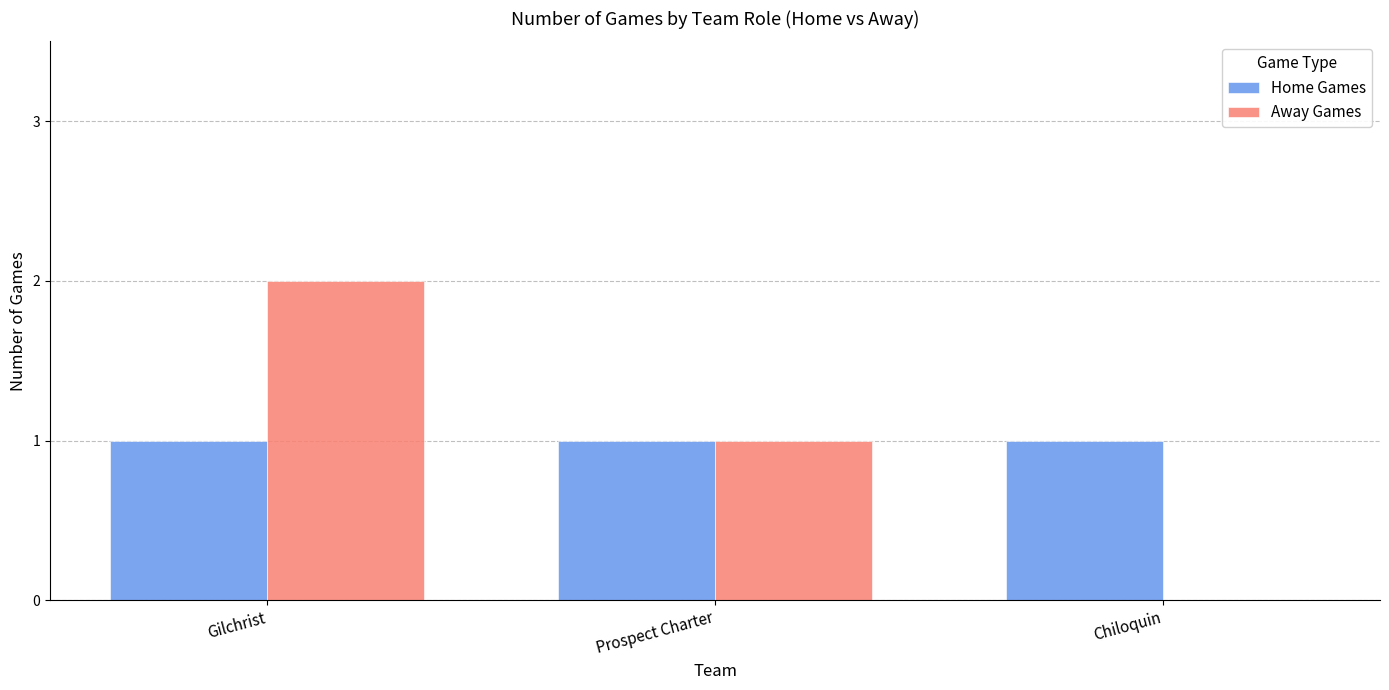

The value of Away Games at Gilchrist is 2. True or false?

True